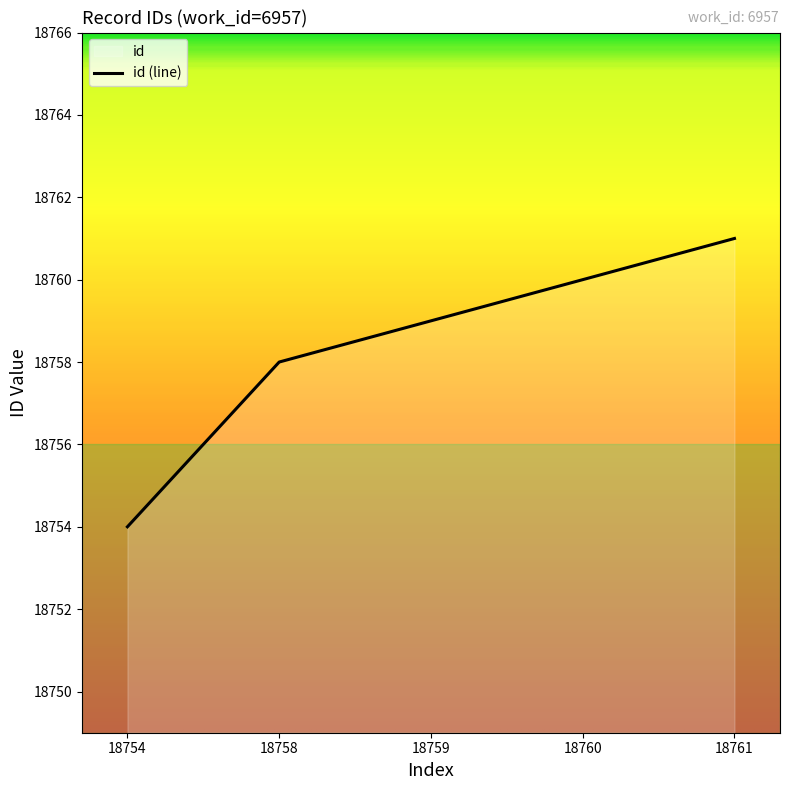

What is the value of the 5th point from the left?

18761